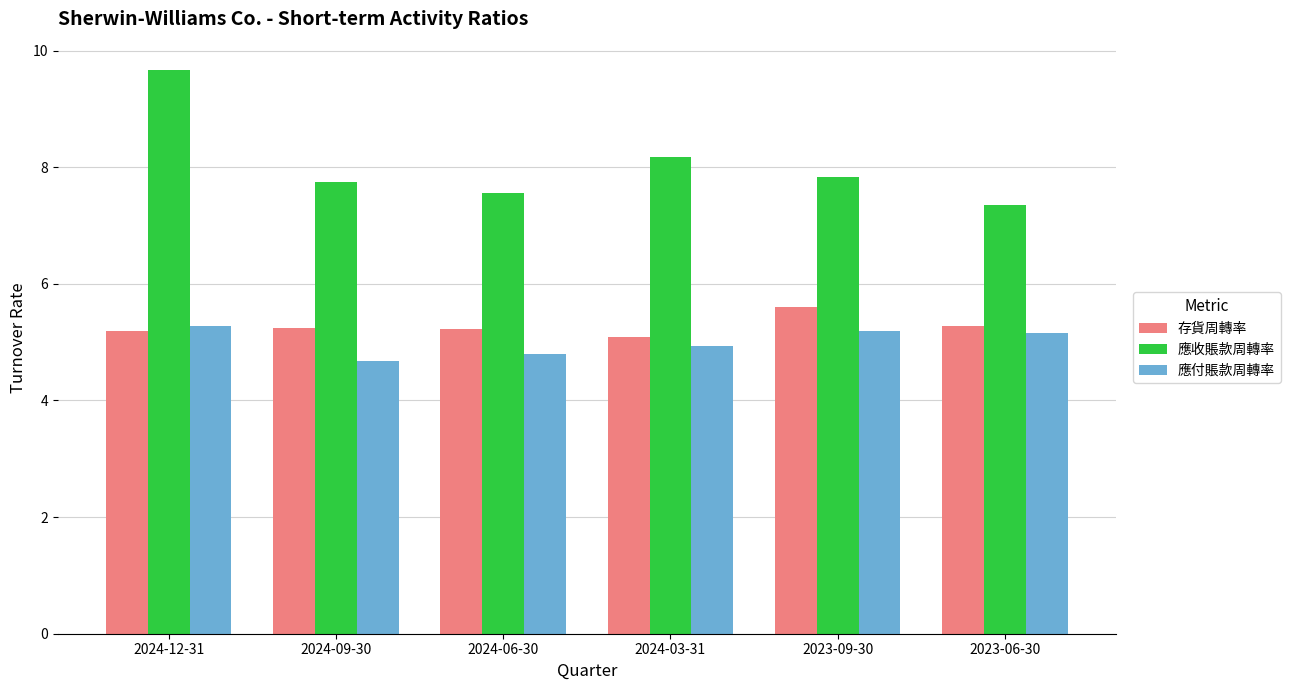

What is the label of the 5th bar from the right?

2024-09-30